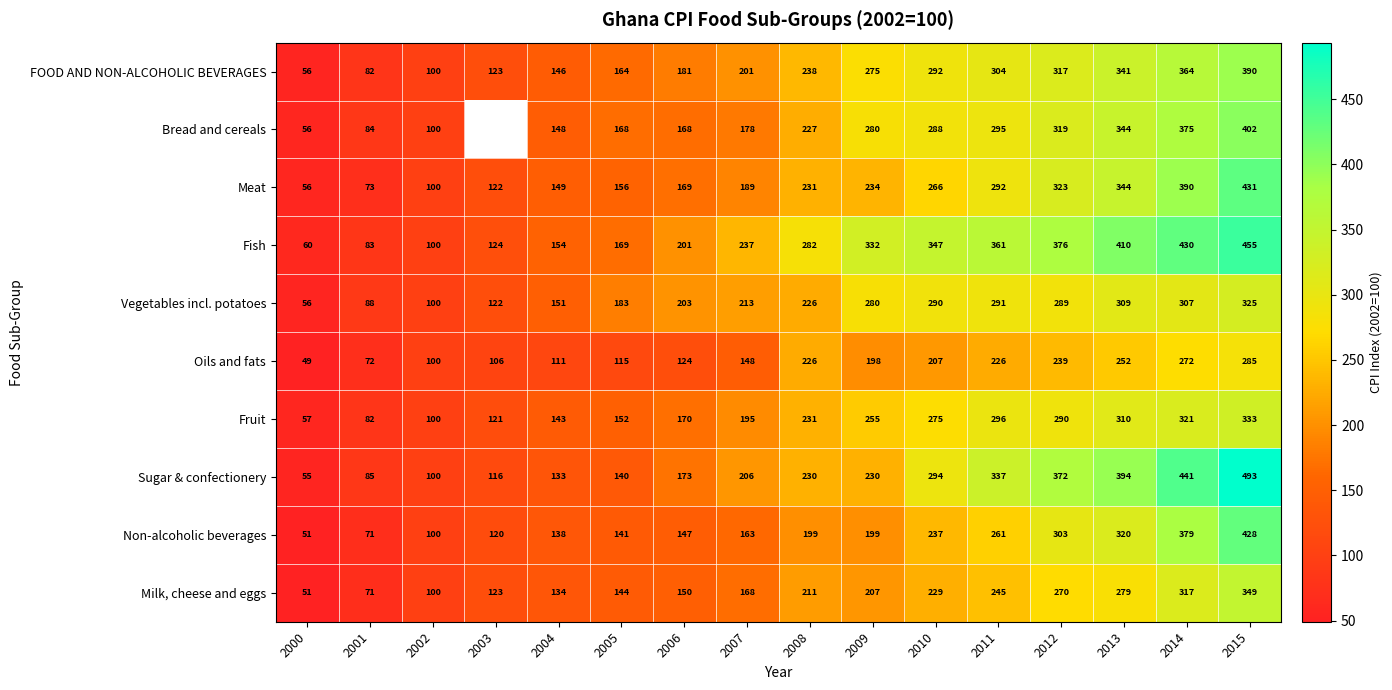

What is the minimum value for FOOD AND NON-ALCOHOLIC BEVERAGES?

55.8